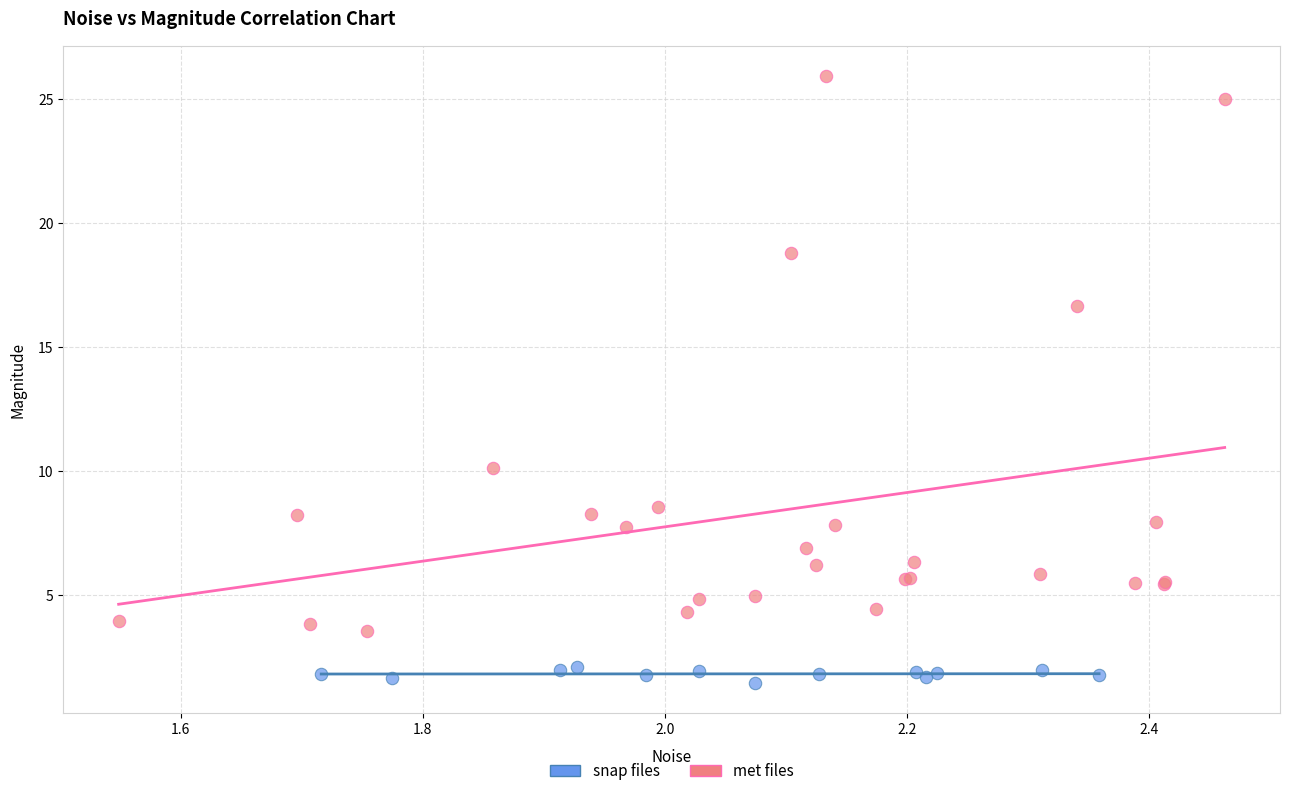

Which series has the largest Y range (max minus min)?

met files